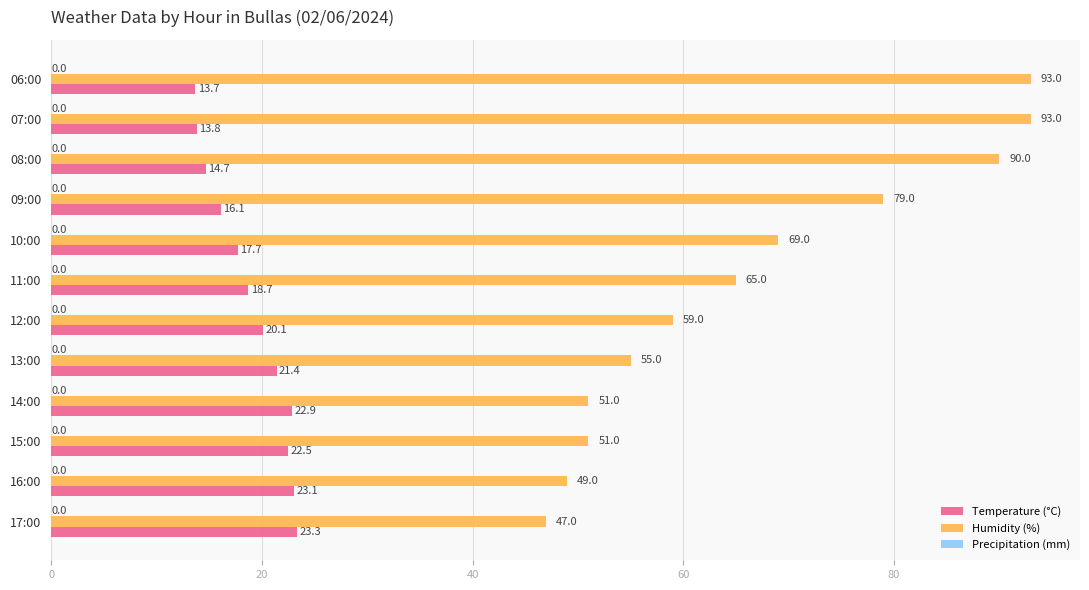

What is the minimum value for Humidity (%)?

47.0